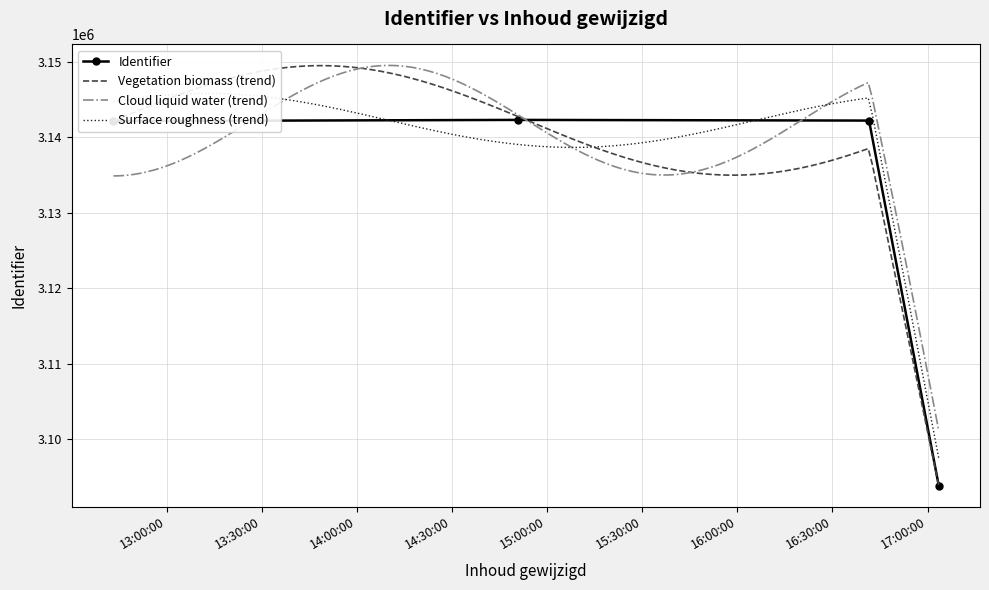

What is the difference between the values at 2017-03-27 12:43:14 and 2017-03-27 17:03:32?

48288